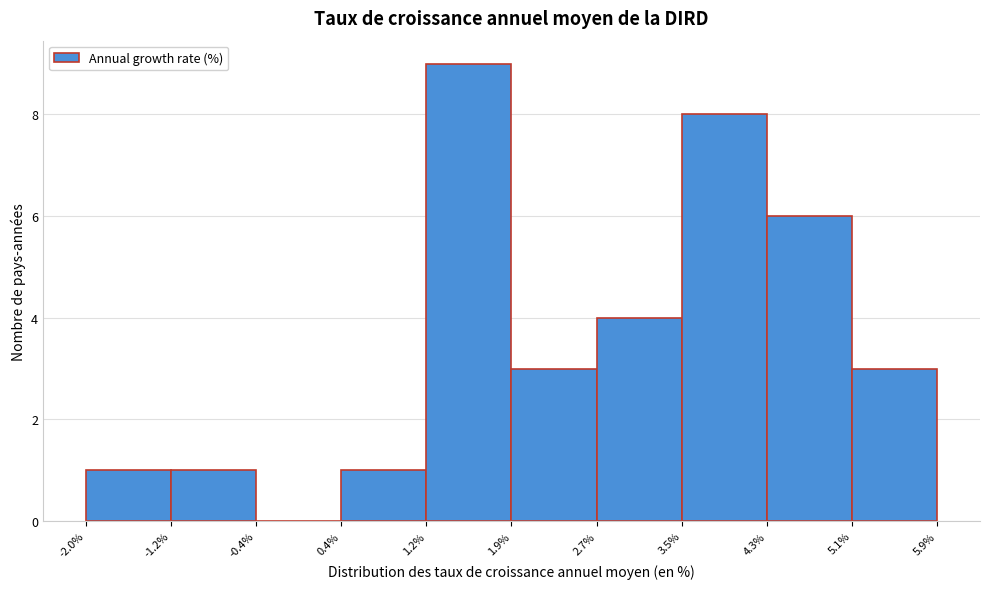

How tall is the bar that spans 4.3% to 5.1% on the x-axis? The values are not printed on the chart, so give them approximately, as read against the axis.

6